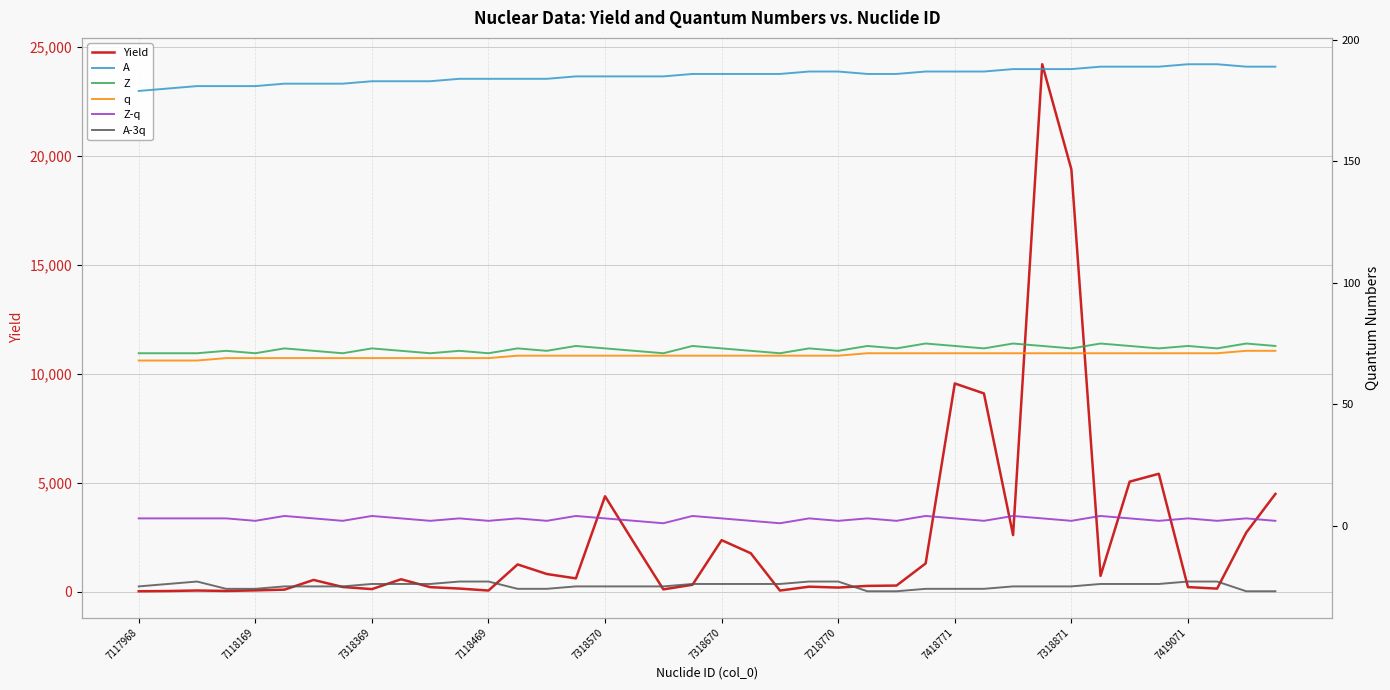

True or false: q and A-3q cross at least once.

False